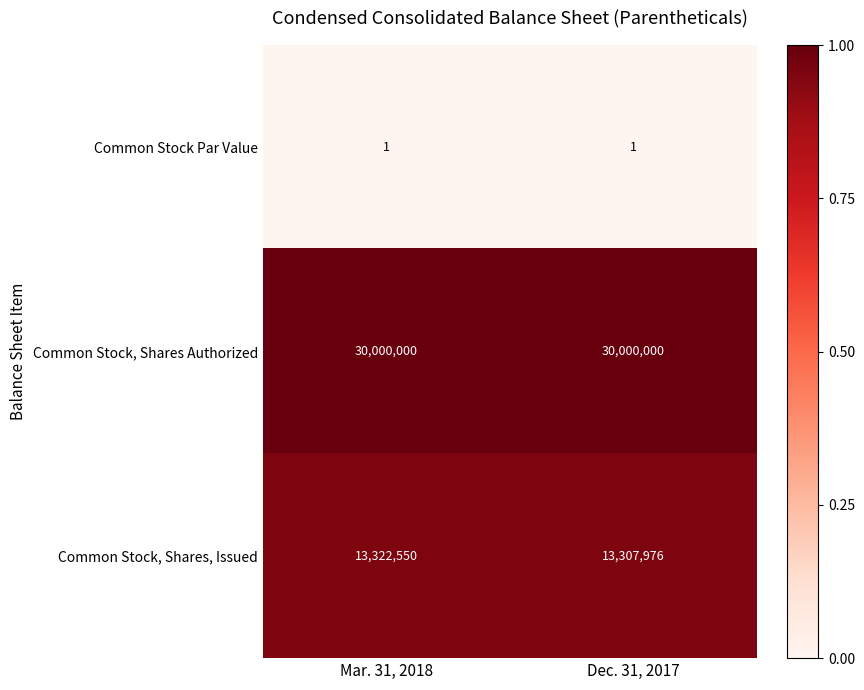

At which category is the sum across all series the highest?

Mar. 31, 2018